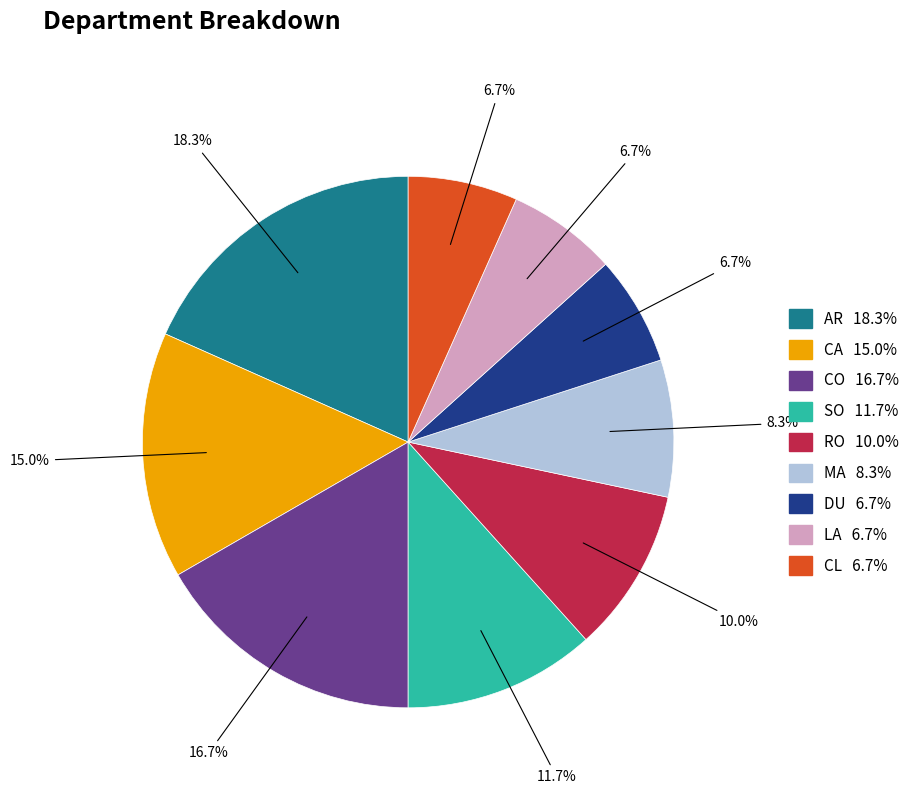

Is there a majority slice in this chart?

No